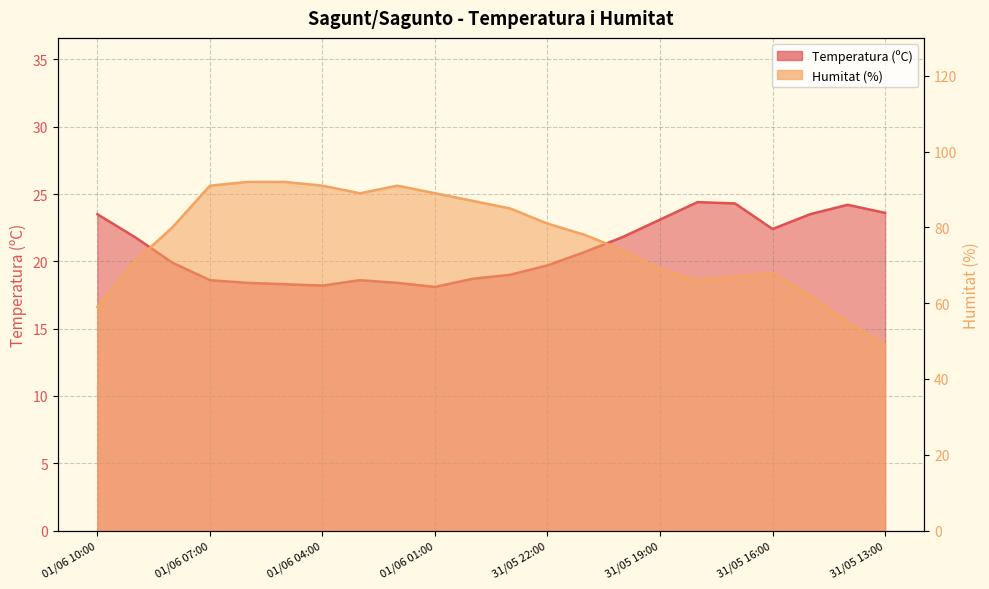

What is the total value across all series at 31/05 17:00?

91.3